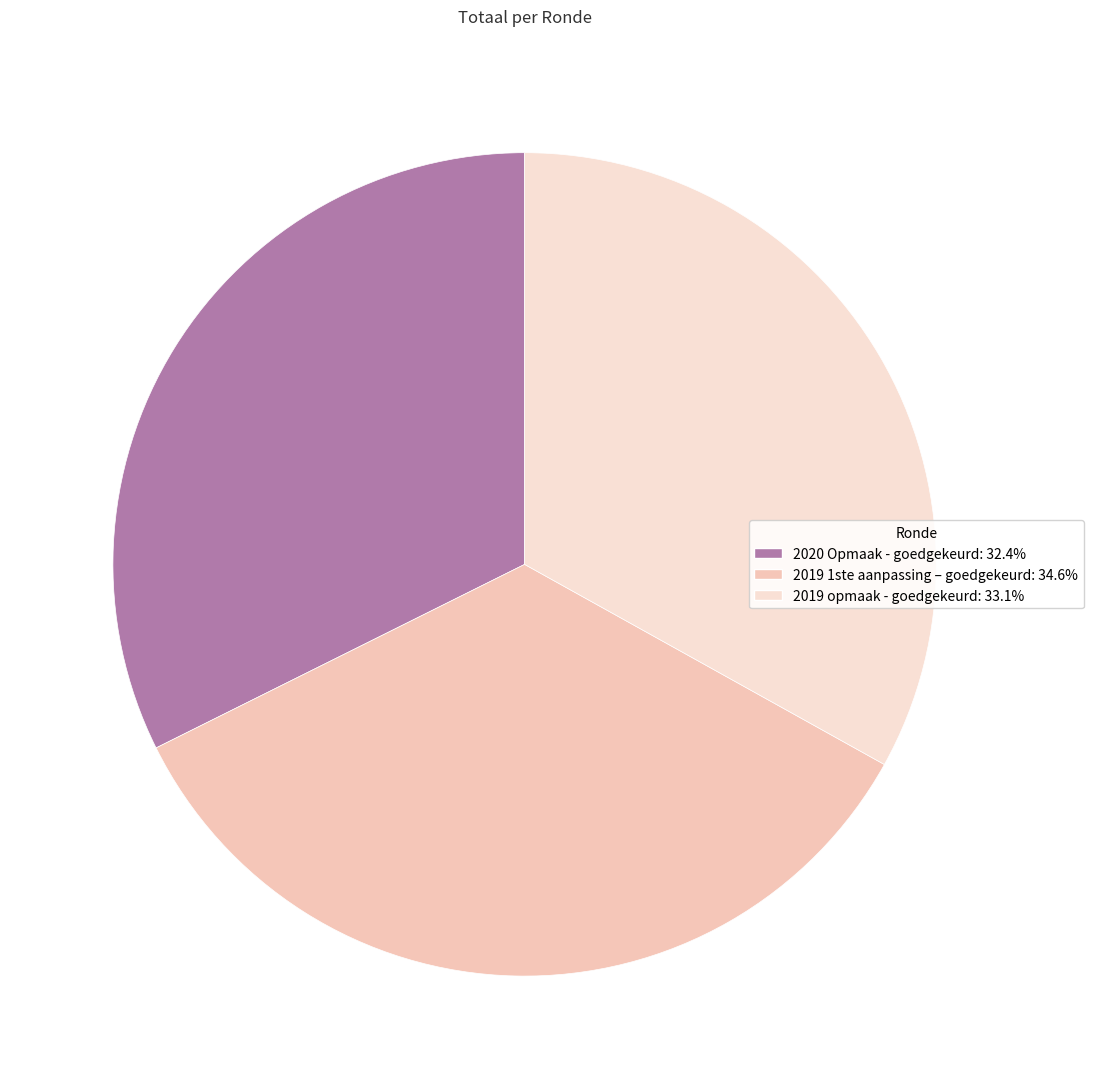

What portion of the pie excludes 2019 1ste aanpassing – goedgekeurd?

65.4%